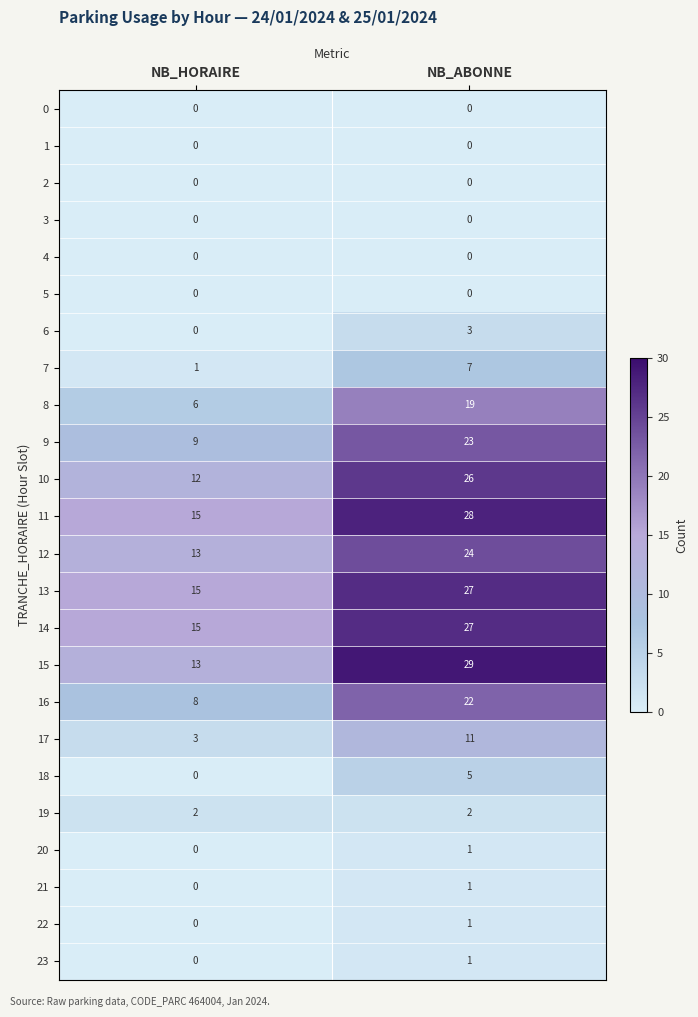

Where is 17 nearest to the value 7?

NB_HORAIRE